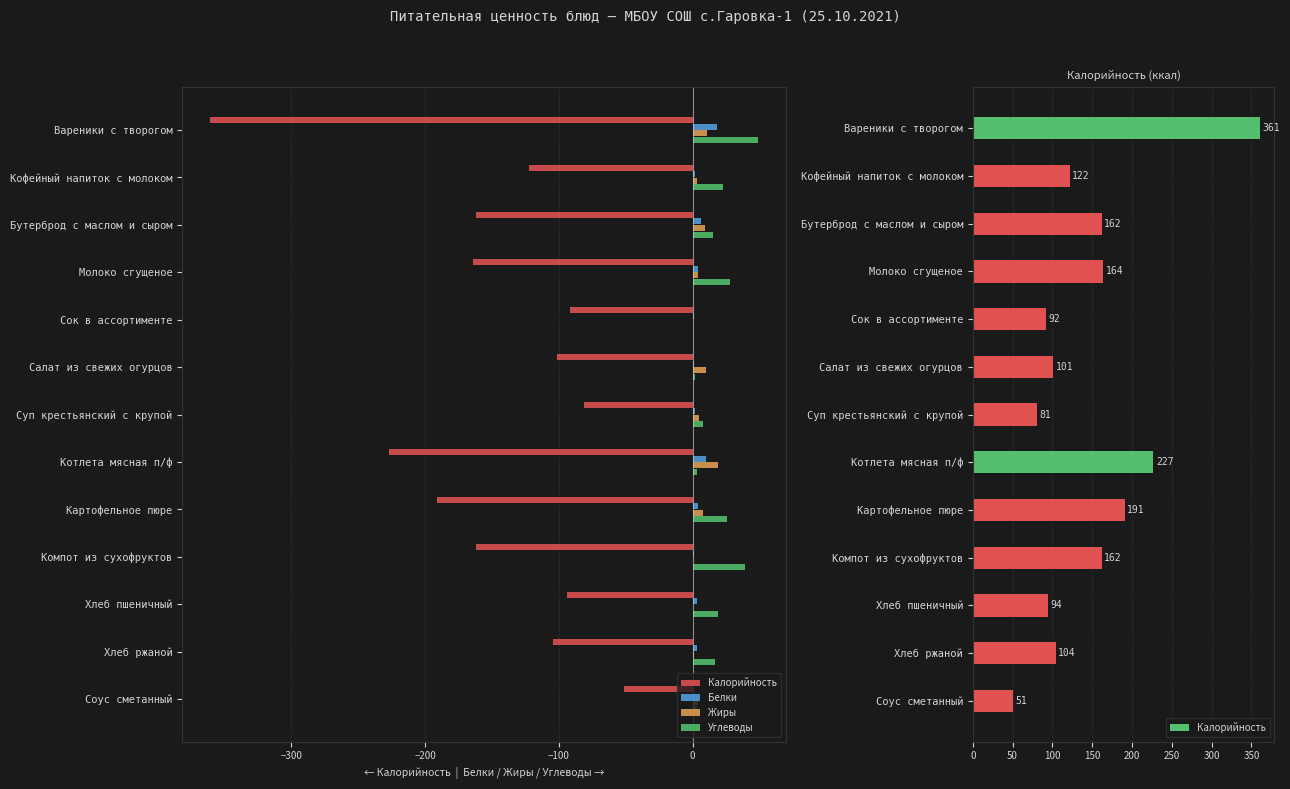

What is the difference between the highest and lowest values at Хлеб пшеничный?

94